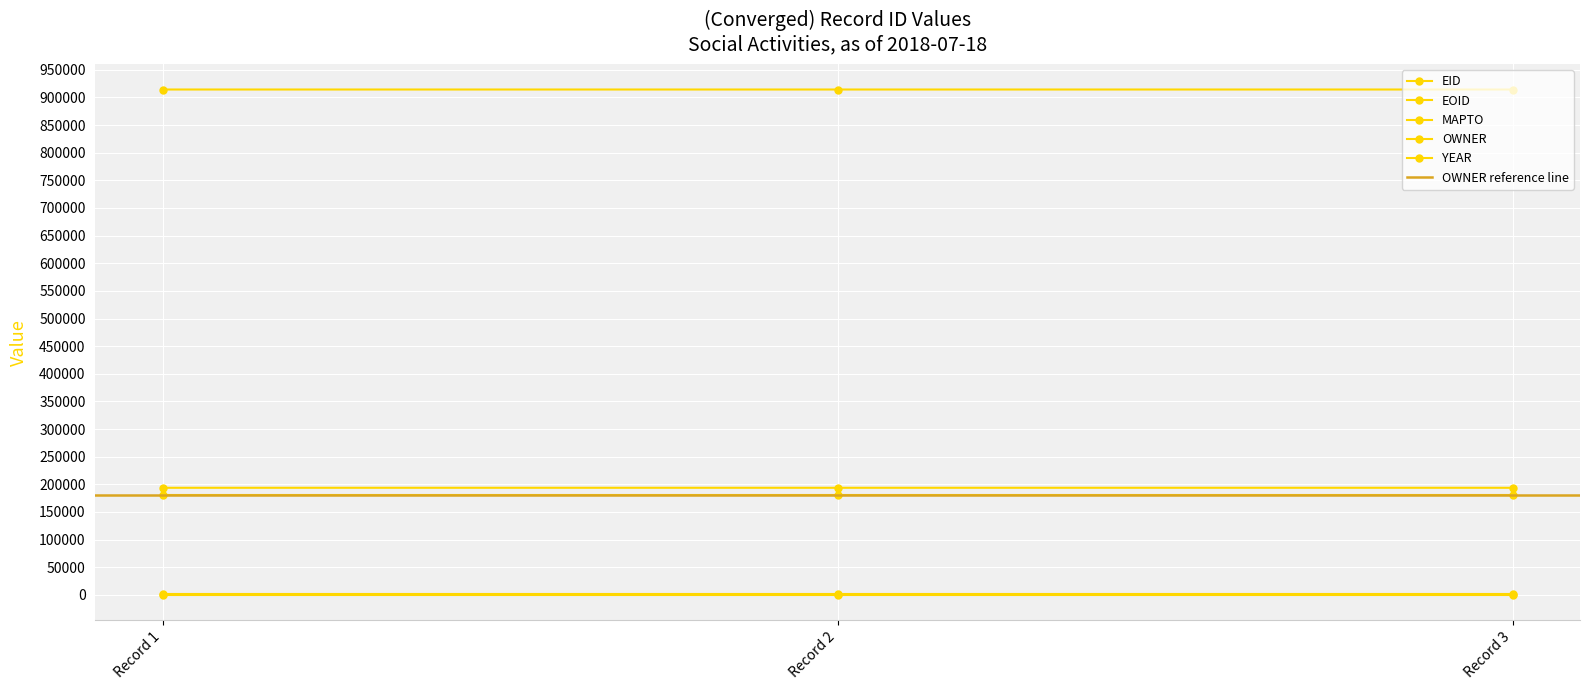

What is the highest value of the YEAR series?

2008